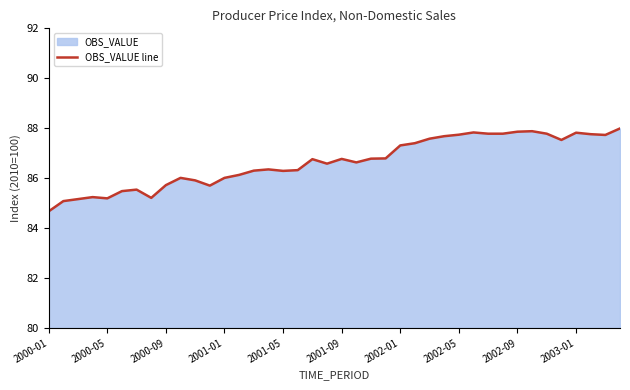

Read the value at 29.

87.8